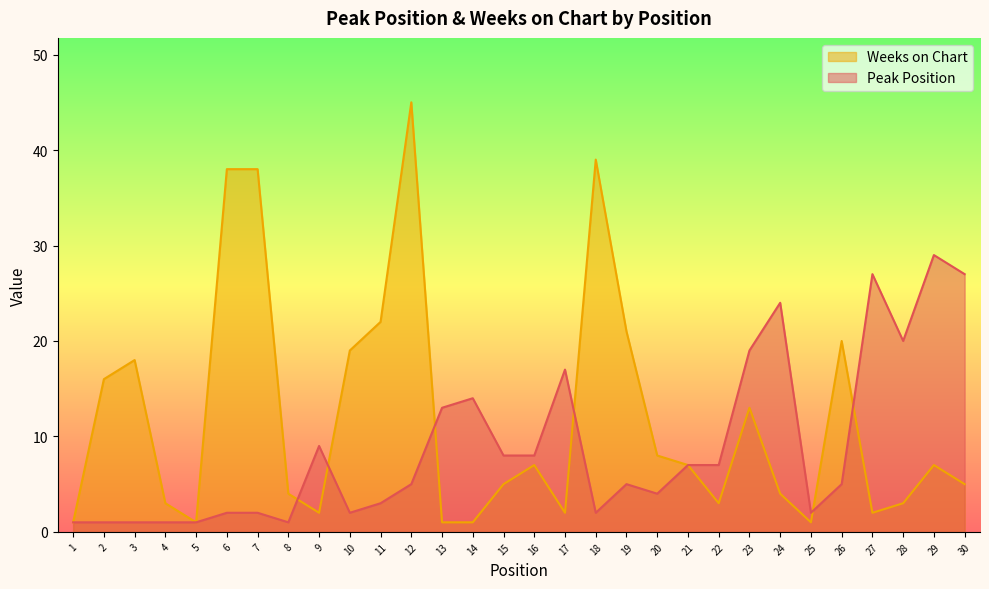

How many data points does each series have?

30